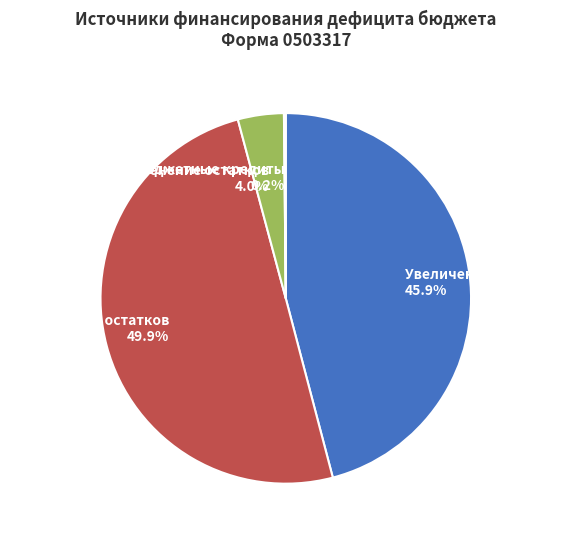

What is the largest slice in the pie chart?

Уменьшение остатков